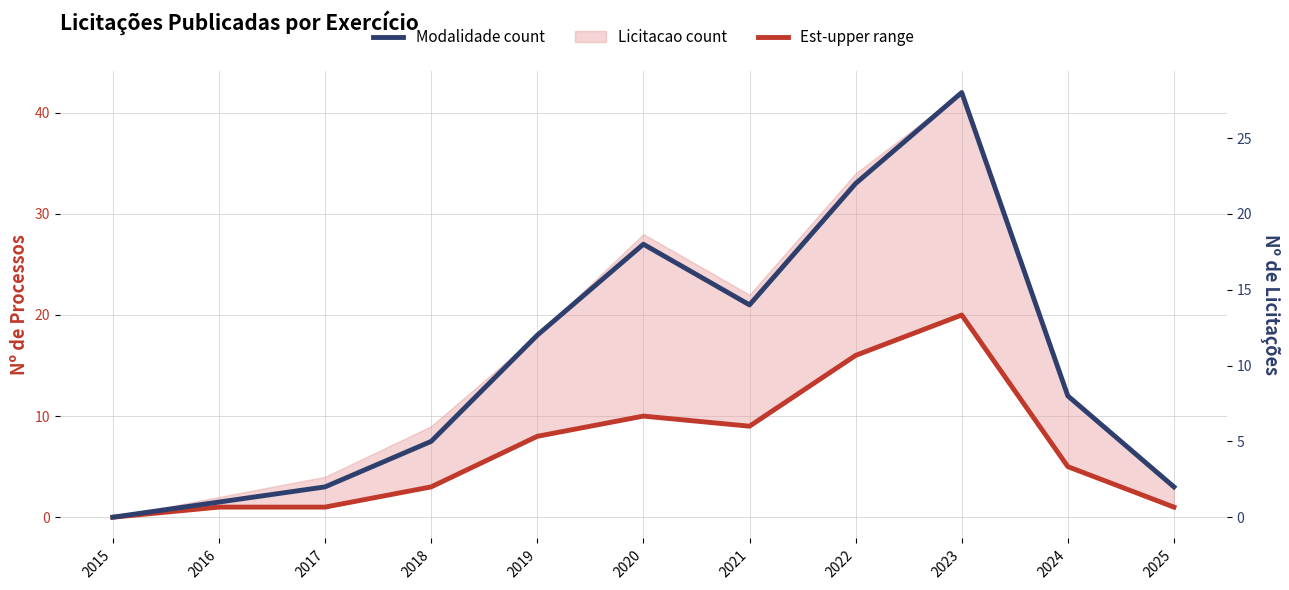

At which label does Modalidade count reach its minimum?

2015